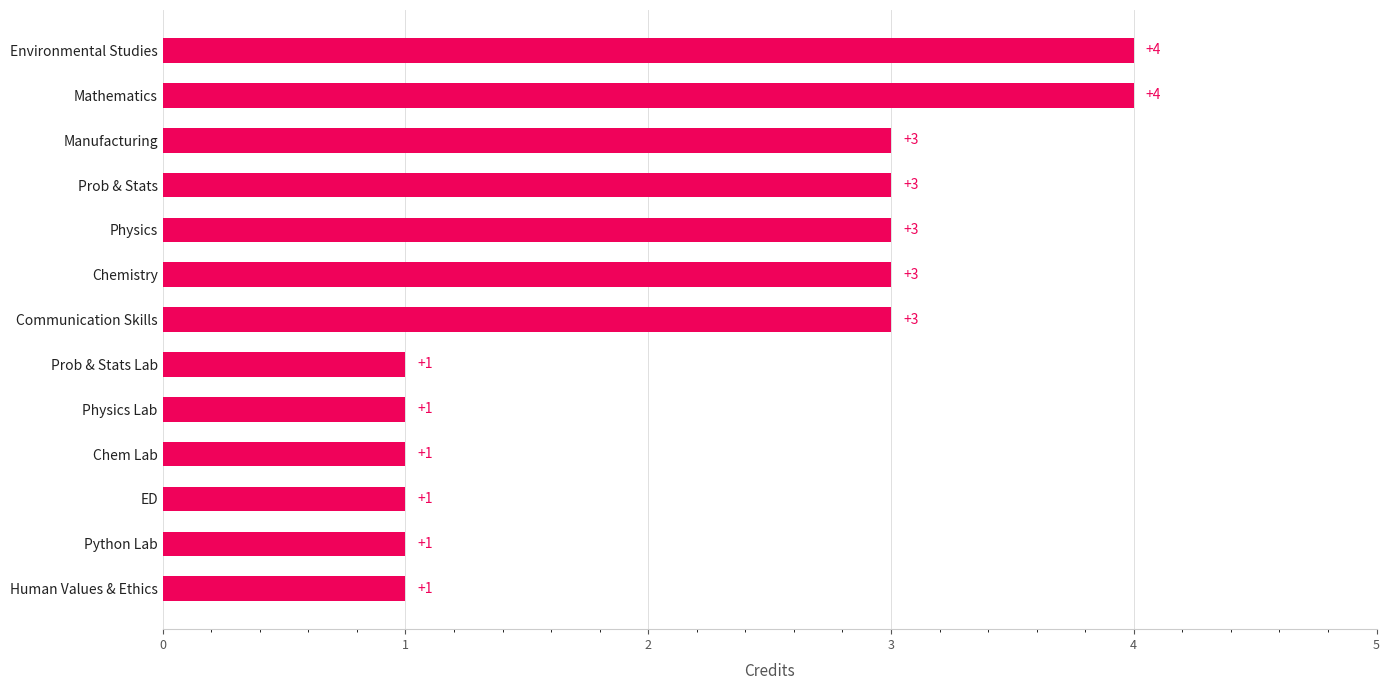

Reading bottom to top, what are all the values shown in this chart?

Human Values & Ethics=1	Python Lab=1	ED=1	Chem Lab=1	Physics Lab=1	Prob & Stats Lab=1	Communication Skills=3	Chemistry=3	Physics=3	Prob & Stats=3	Manufacturing=3	Mathematics=4	Environmental Studies=4